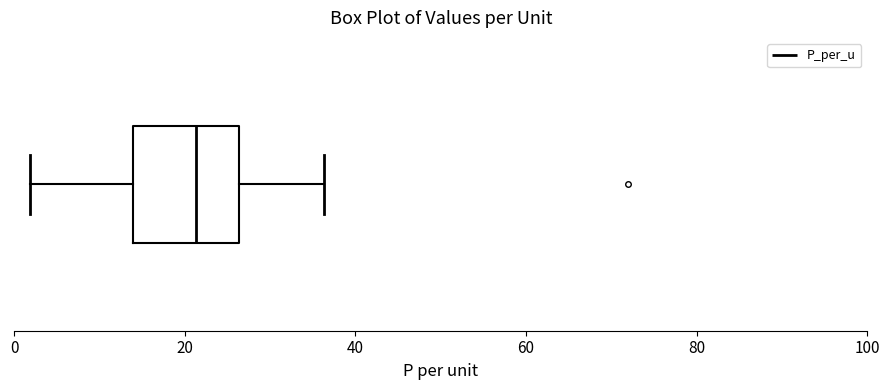

Transcribe this box plot: give where the median line is, the range the box spans, and where the two whiskers end, as read against the x-axis. The values are not printed on the chart, so give them approximately, as read against the axis.

median 22, box 14 to 26, whiskers 2 to 36